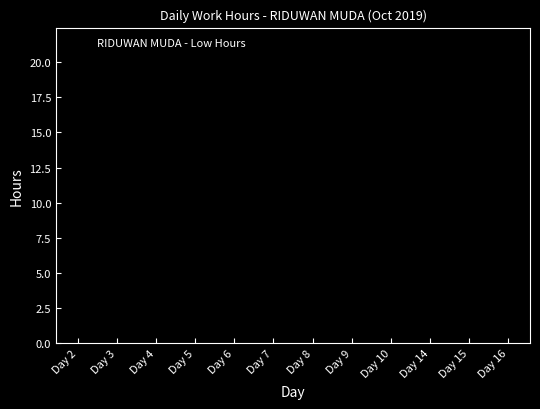

What is the approximate value at Day 16?

11.9